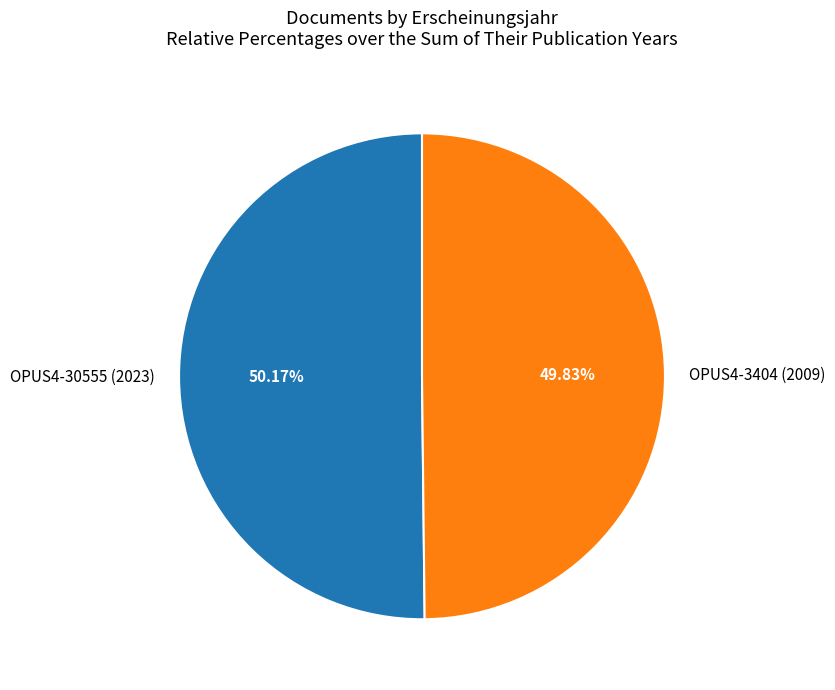

To the nearest percent, what portion does OPUS4-30555 (2023) represent?

50%